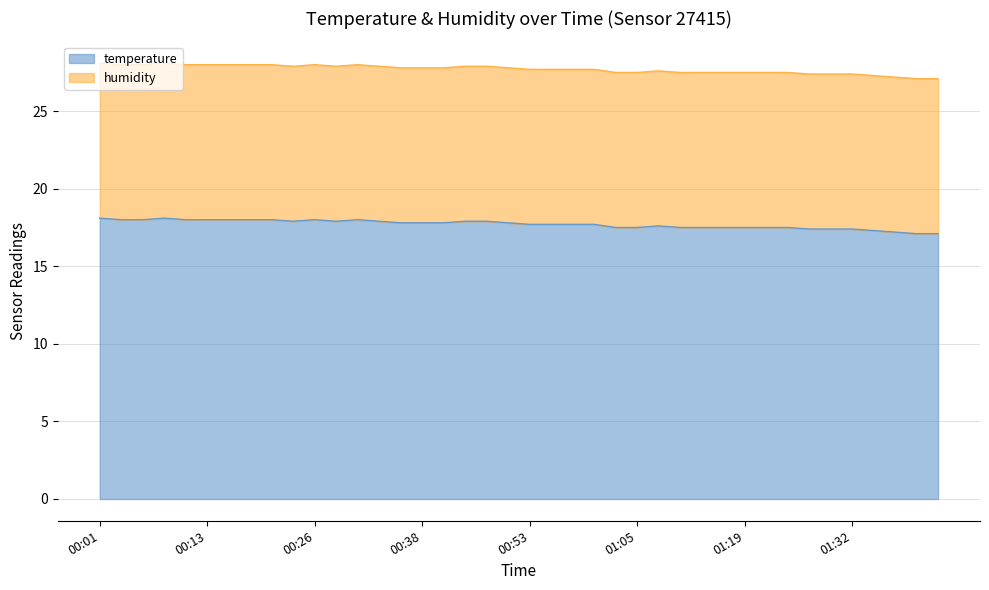

What is the difference between the second highest and minimum values?

1.0